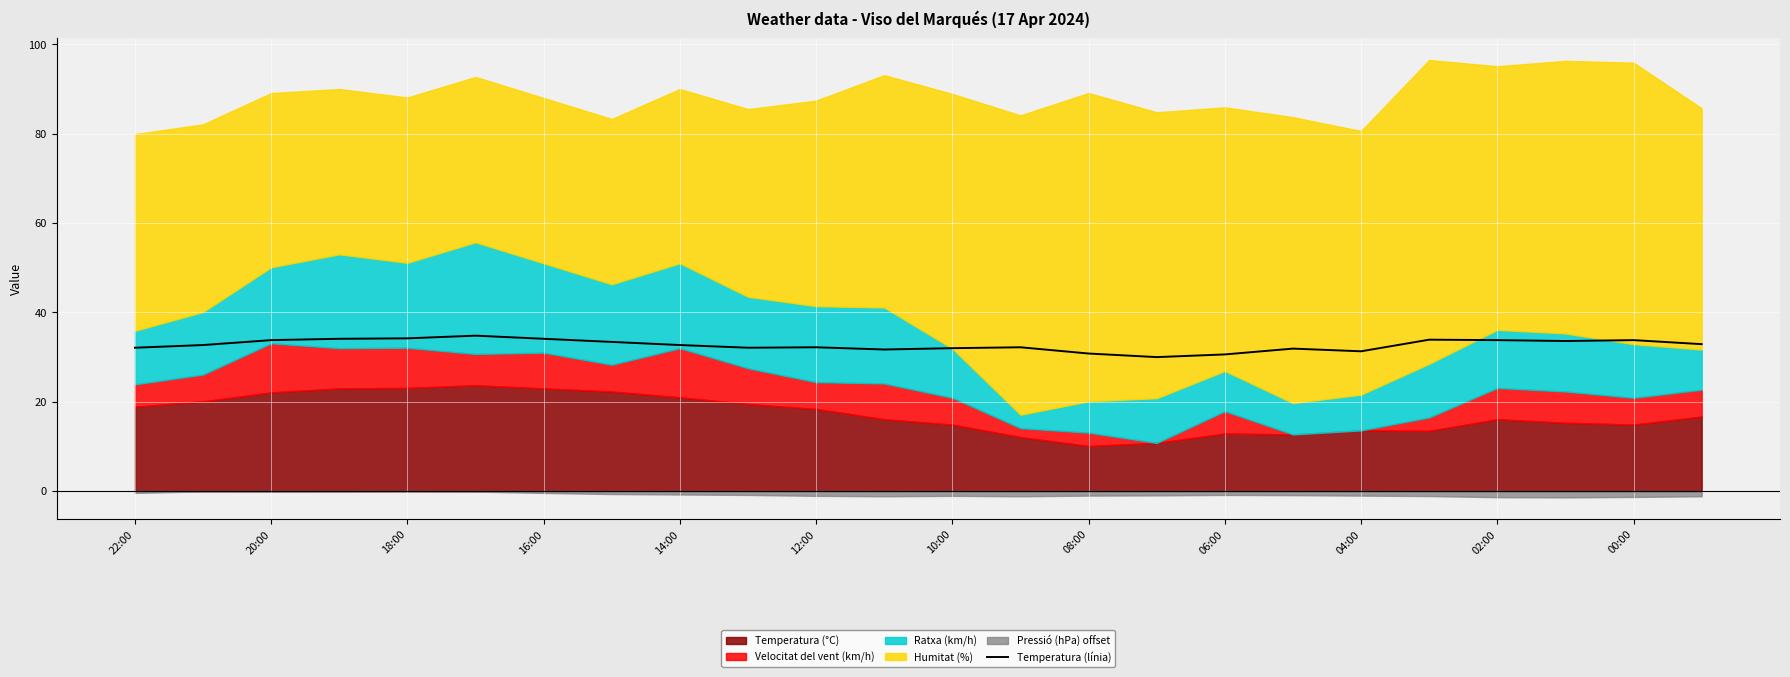

True or false: Temperatura (línia) has a value of 47.1 at 04:00.

False